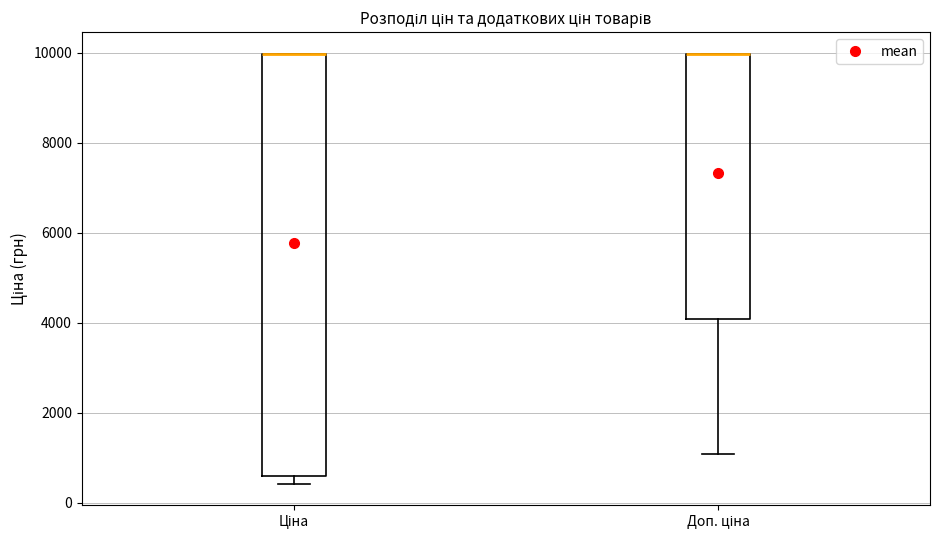

Reading left to right, read every box against the y-axis: the position of its median line, the range the box covers, and the ends of its whiskers. The values are not printed on the chart, so give them approximately, as read against the axis.

Ціна: median 10000 (drawn on the box's upper edge), box 600 to 10000, whiskers 400 to 10000
Доп. ціна: median 10000 (drawn on the box's upper edge), box 4000 to 10000, whiskers 1000 to 10000